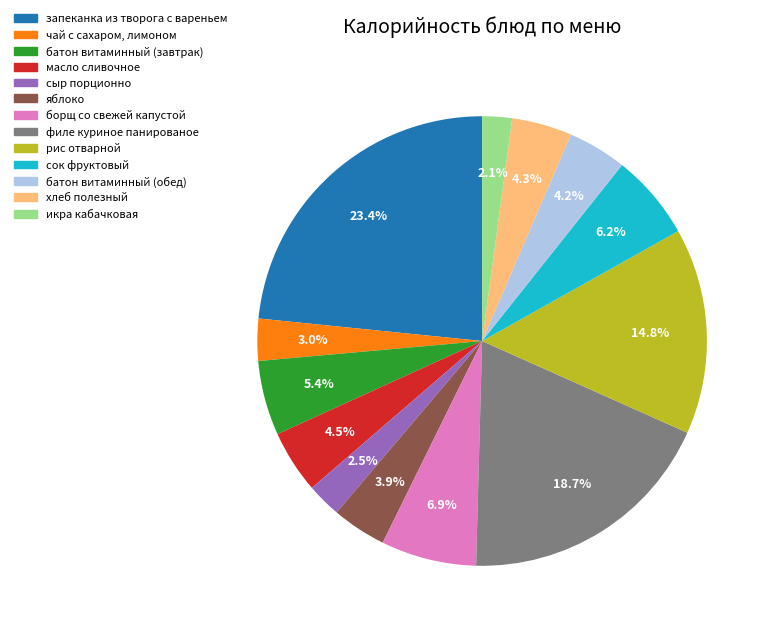

What percentage is the батон витаминный (обед) slice, to the nearest percent?

4%